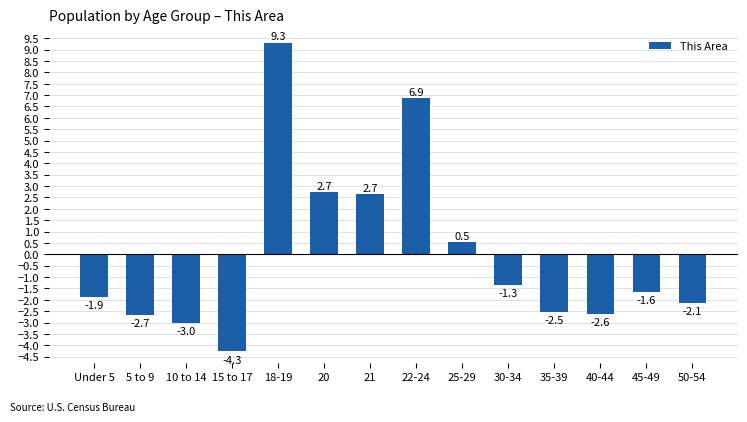

Is it true that the value at 45-49 is -2.4?

False